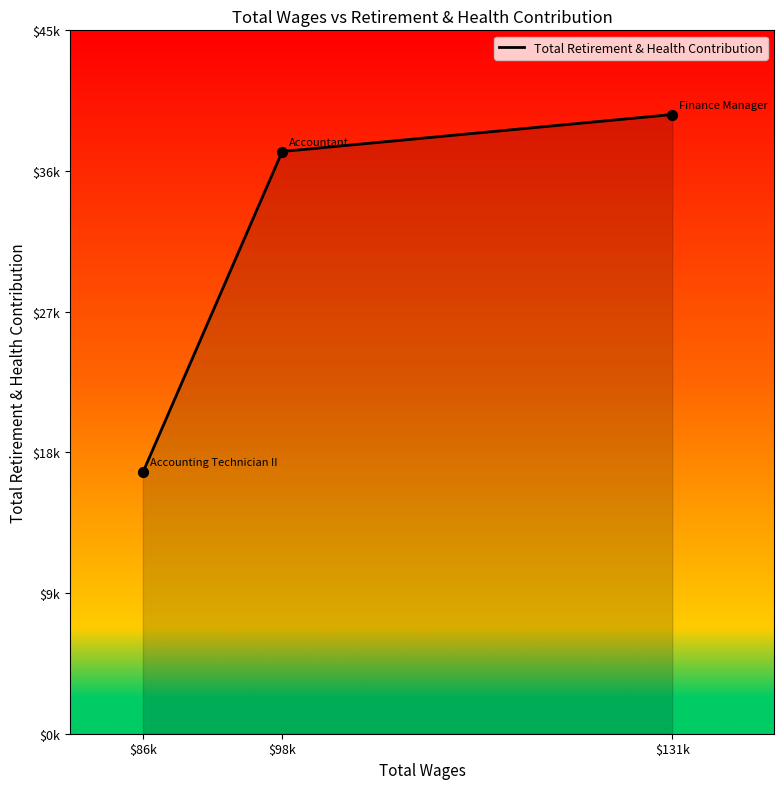

Which has a higher value, $131k or $98k?

$131k